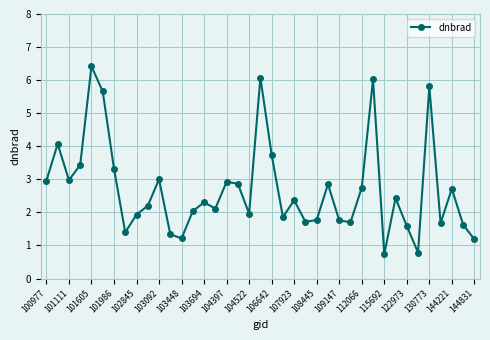

What is the value of the 17th point from the left?

2.9